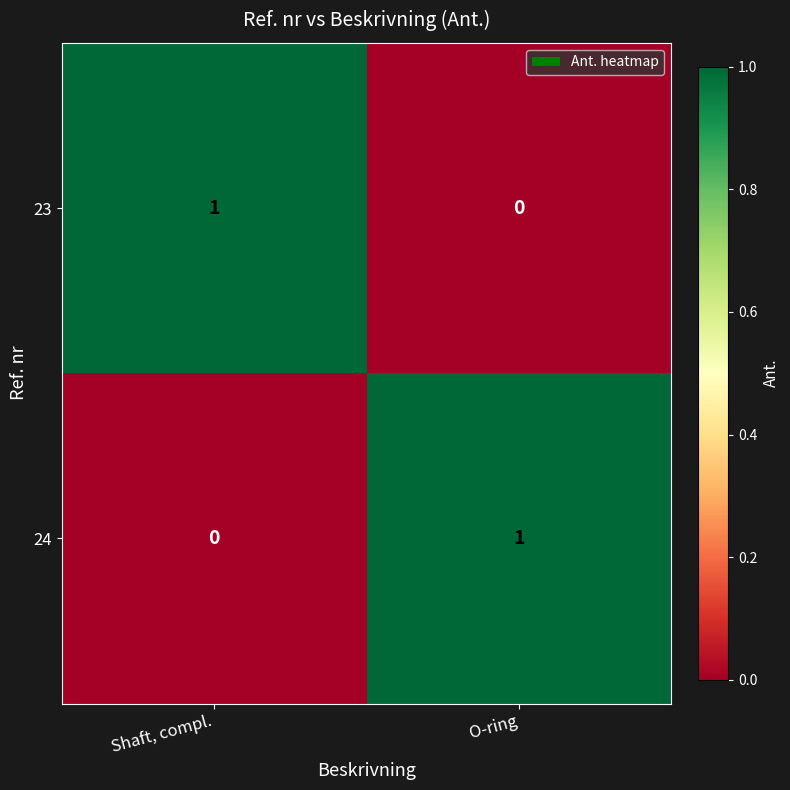

At which label is 24 closest to 0?

Shaft, compl.